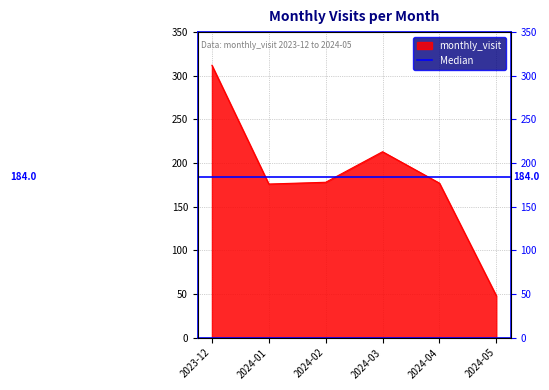

What is the label of the 3rd point from the left?

2024-02